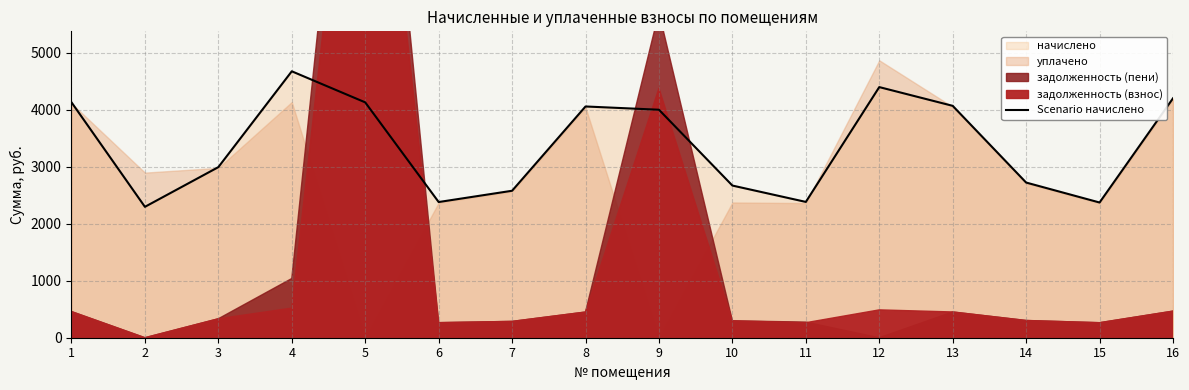

At which label does the data first exceed 3998?

1